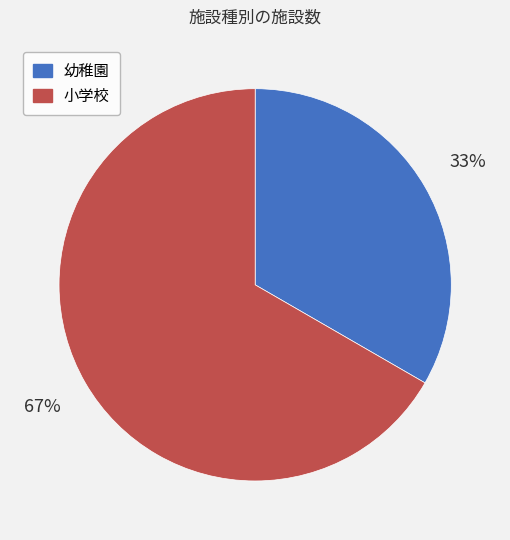

Approximately how many times larger is the value at 小学校 compared to 幼稚園?

2.0